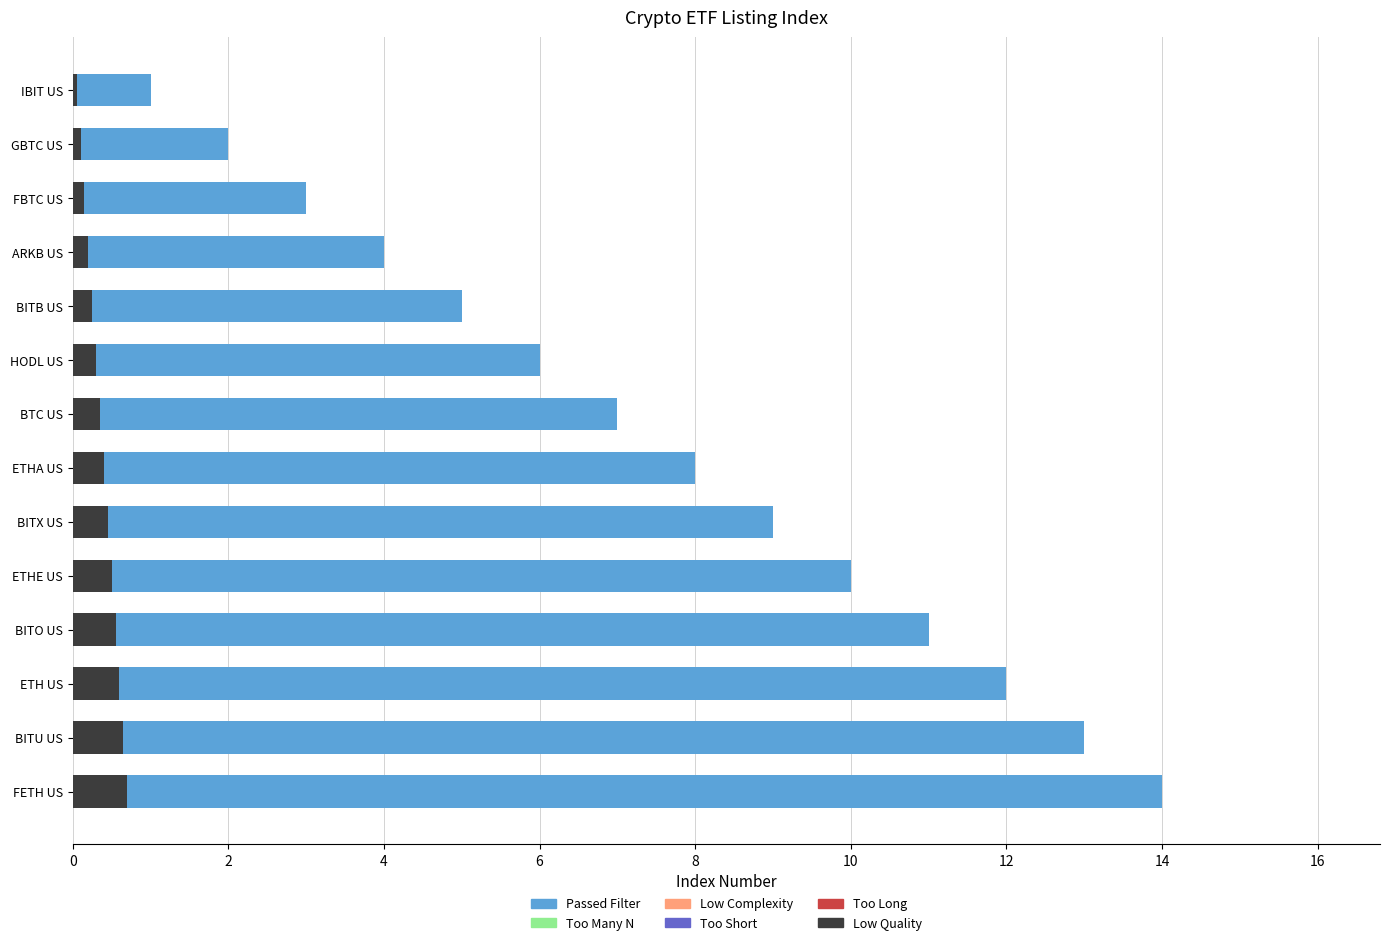

Is it true that Low Quality equals 0.1 at IBIT US?

True